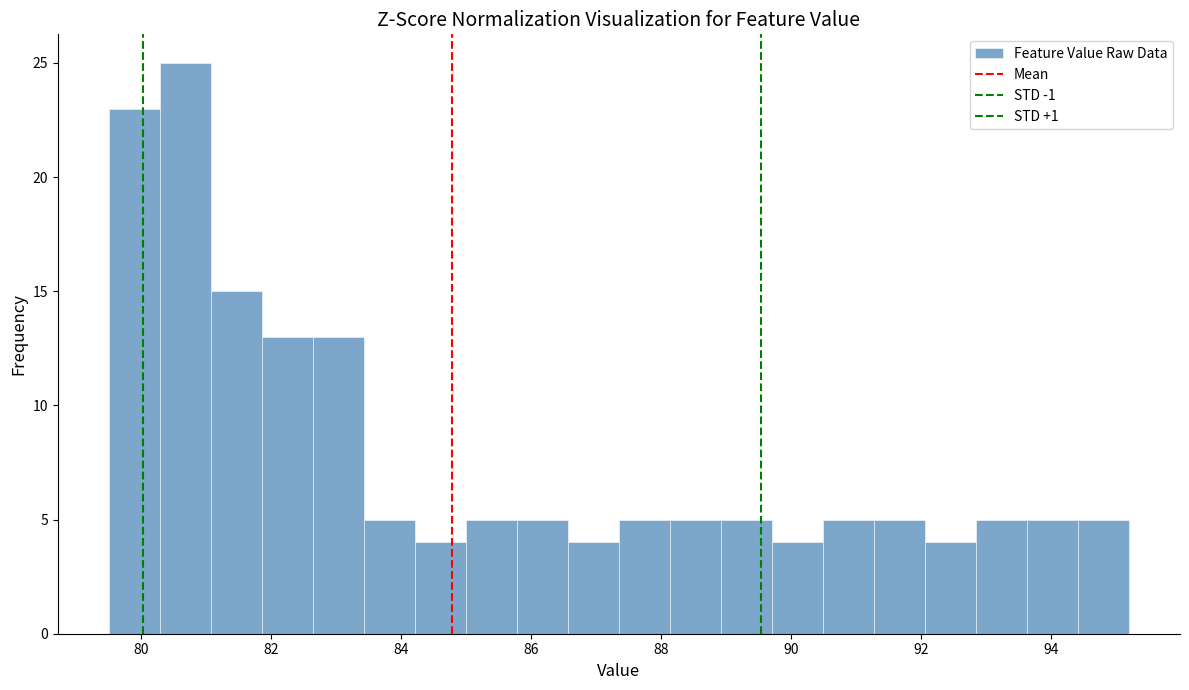

Read against the x-axis, roughly where is the centre of the tallest bar?

80.6